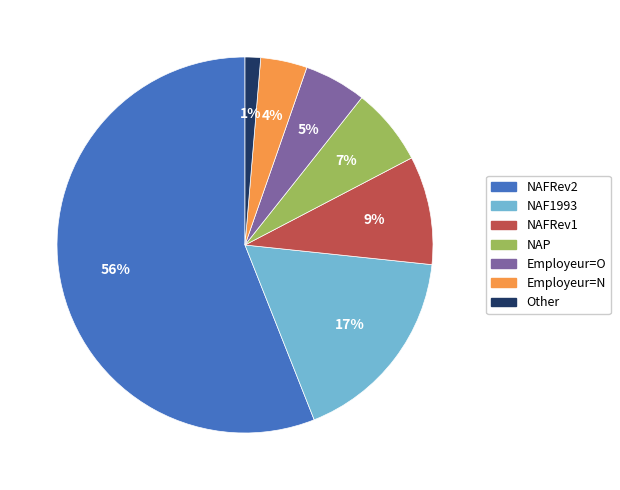

To the nearest percent, what is the average slice percentage?

14%